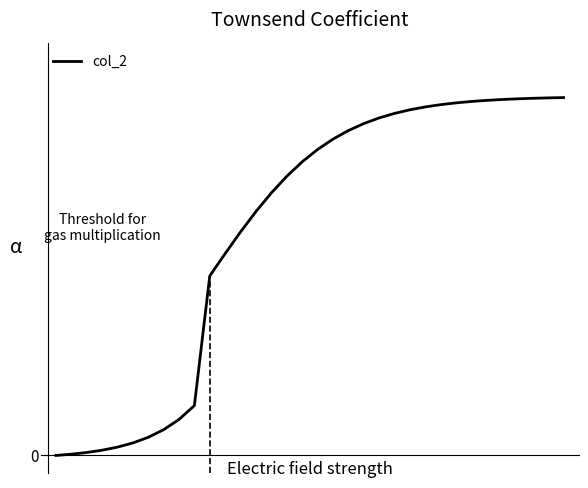

Reading left to right, extract all data points from this chart.

0.0	0.0	0.0	0.0	0.0	0.0	0.1	0.1	0.1	0.1	0.5	0.6	0.6	0.7	0.7	0.8	0.8	0.9	0.9	0.9	0.9	0.9	1.0	1.0	1.0	1.0	1.0	1.0	1.0	1.0	1.0	1.0	1.0	1.0